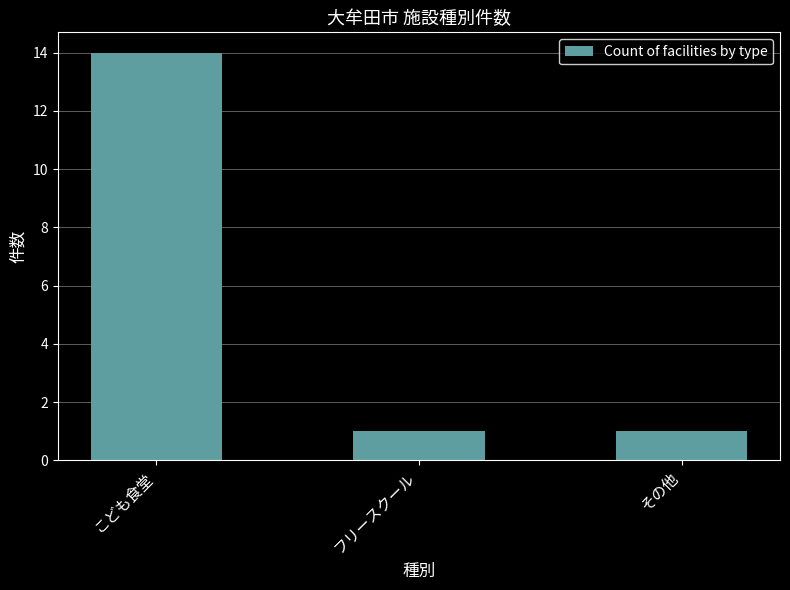

What is the smallest value displayed?

1